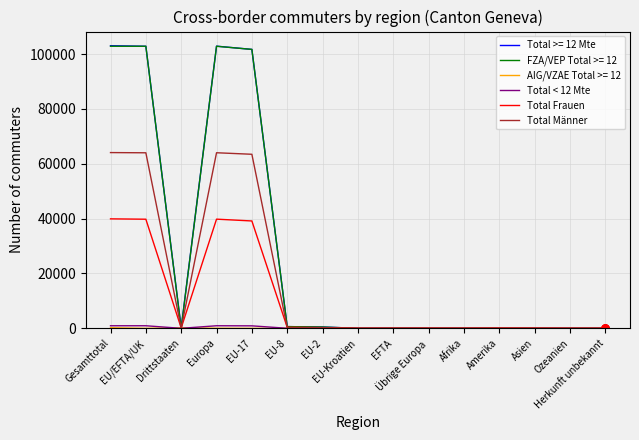

Is this an area chart (filled region under the line)?

No